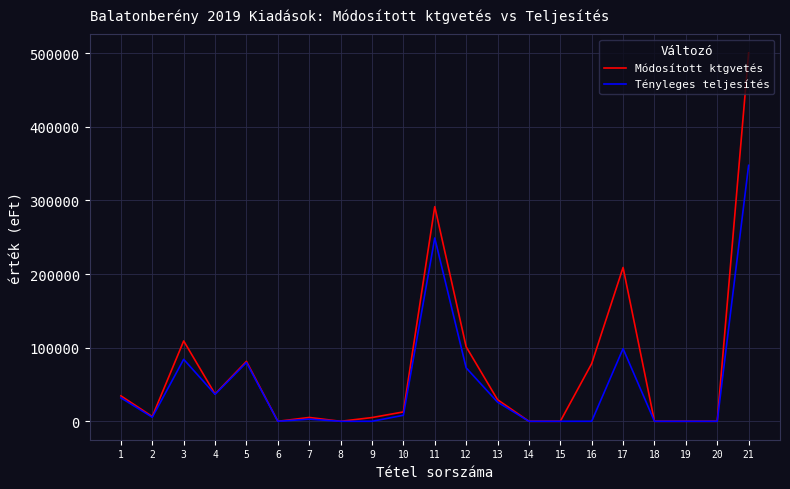

What is the maximum value shown in the chart?

500453